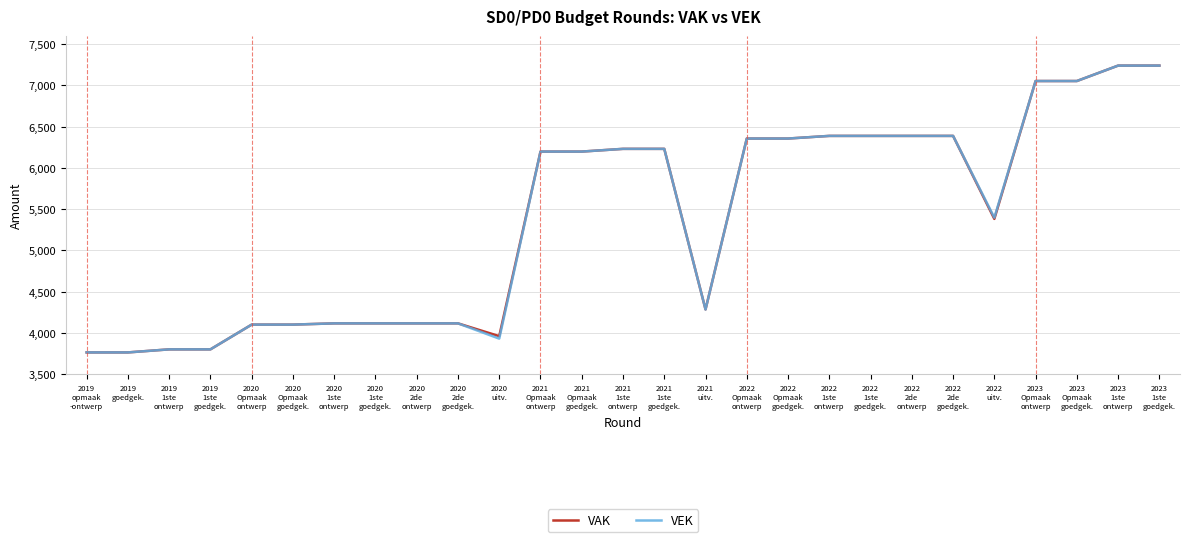

What is the maximum value for VAK?

7240